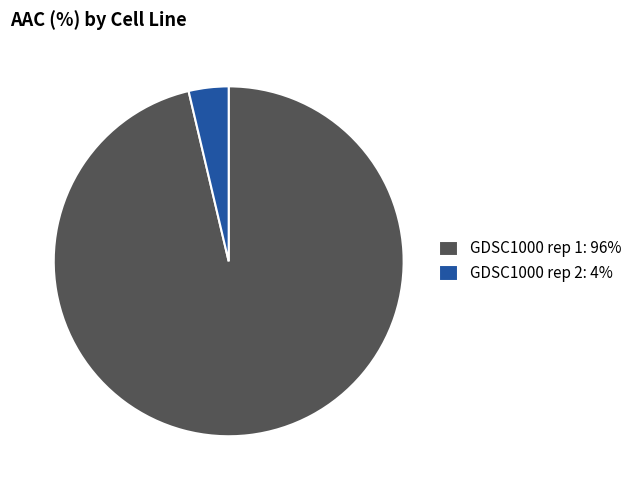

Is the sum of GDSC1000 rep 2: 4% and GDSC1000 rep 1: 96% greater than half?

Yes